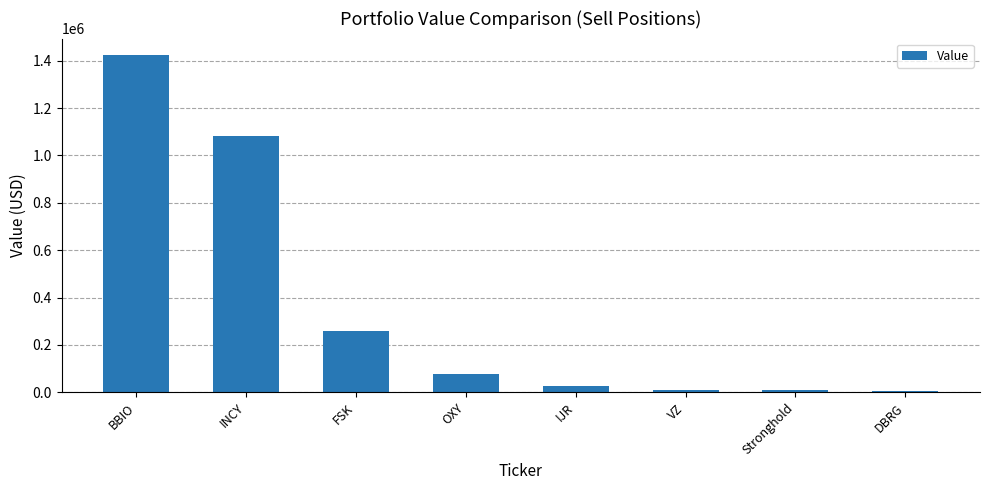

What position from the left is IJR?

5